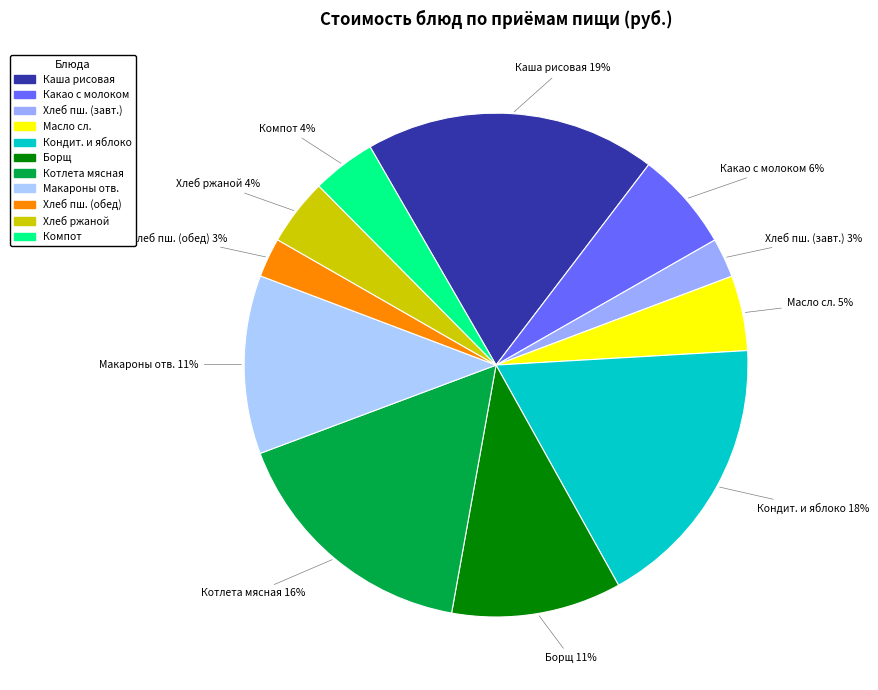

What is the largest slice in the pie chart?

Каша рисовая